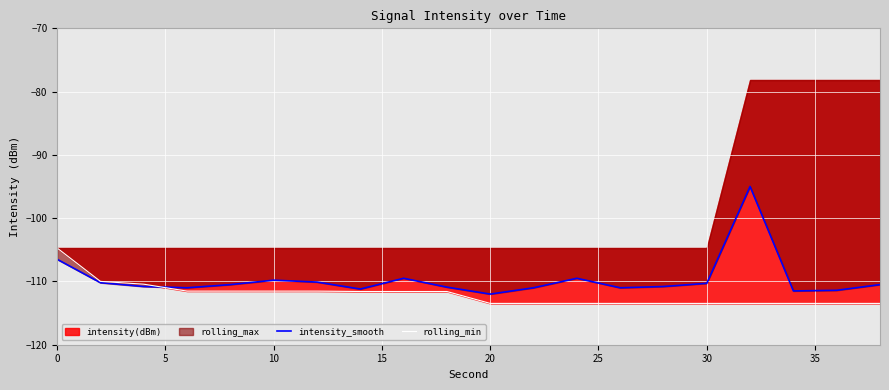

How many interior local peaks does the intensity_smooth series have?

4